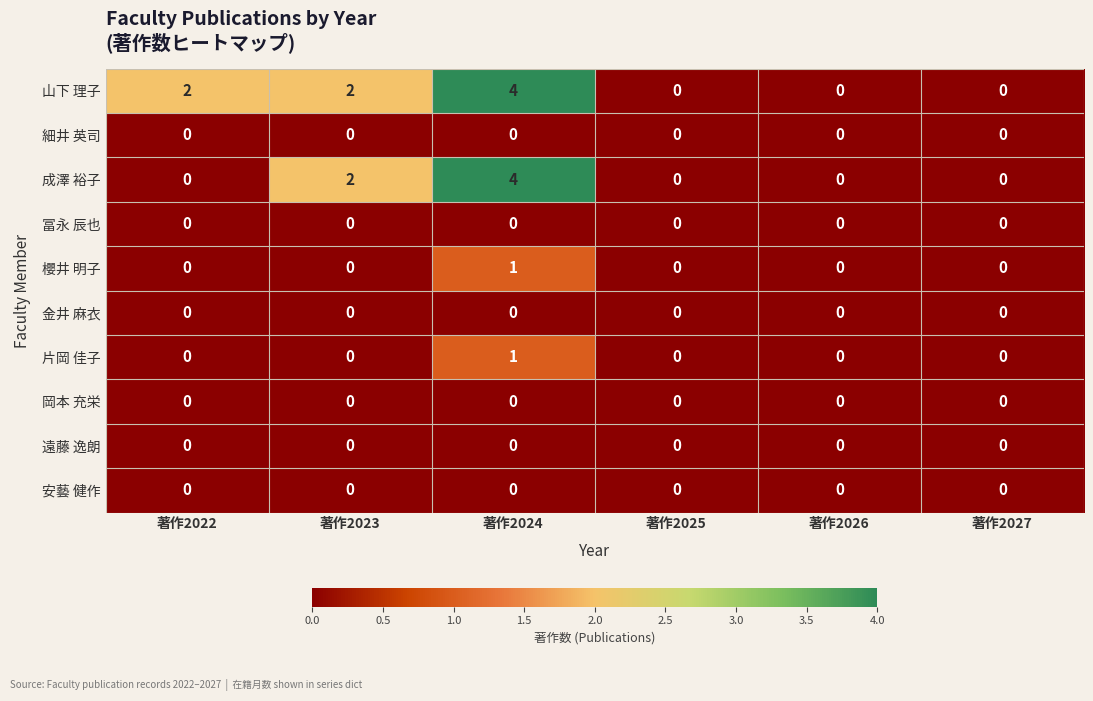

Which series has the largest total across all categories?

山下 理子